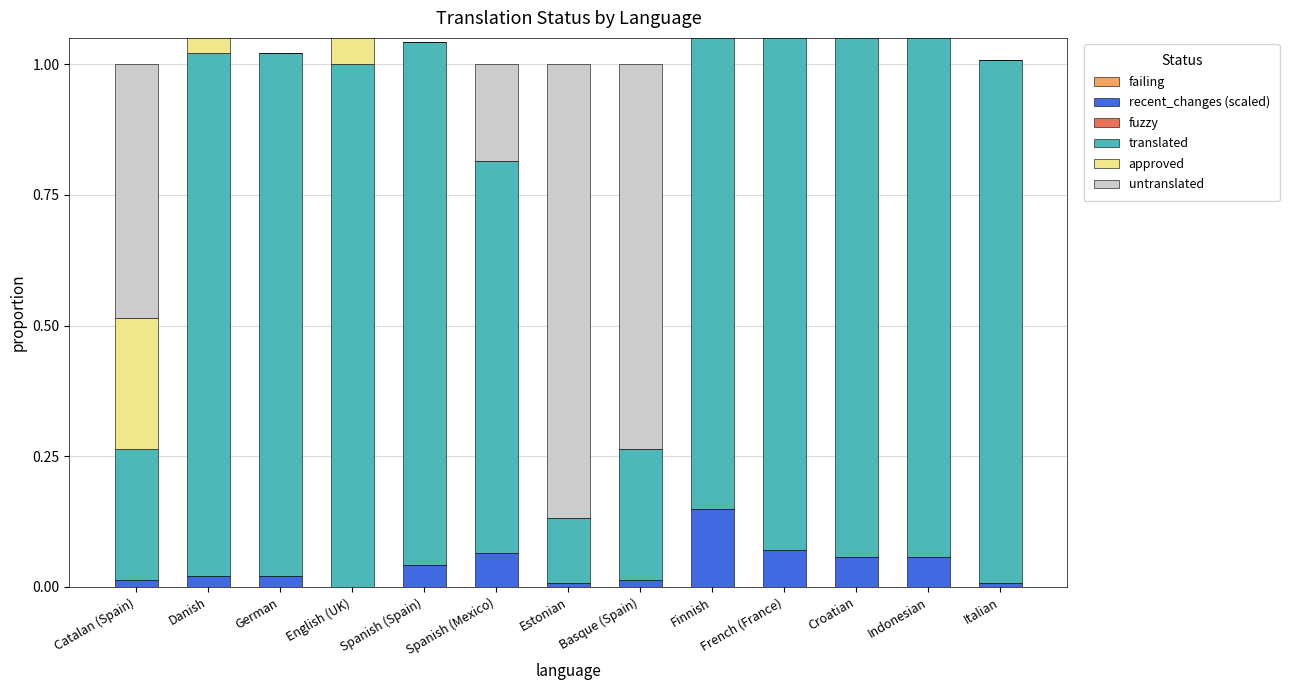

Rank the categories by approved value from highest to lowest.

Danish, English (UK), Finnish, French (France), Croatian, Catalan (Spain), German, Spanish (Spain), Spanish (Mexico), Estonian, Basque (Spain), Indonesian, Italian